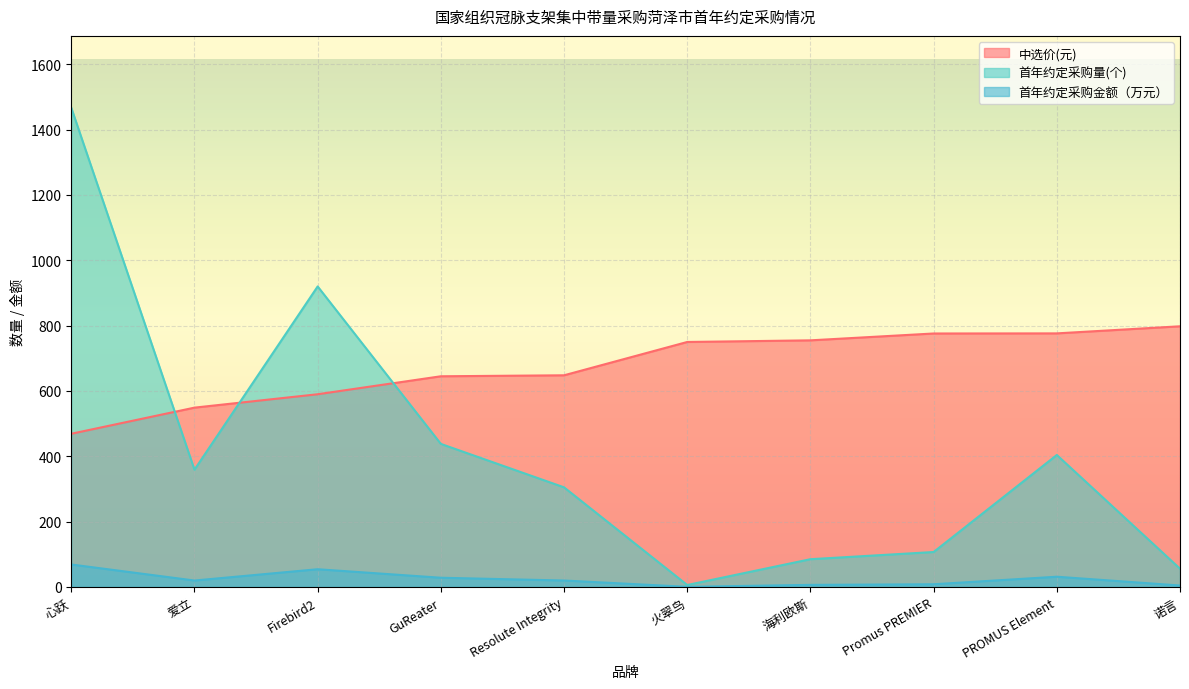

What is the average value of the 首年约定采购量(个) series?

414.7